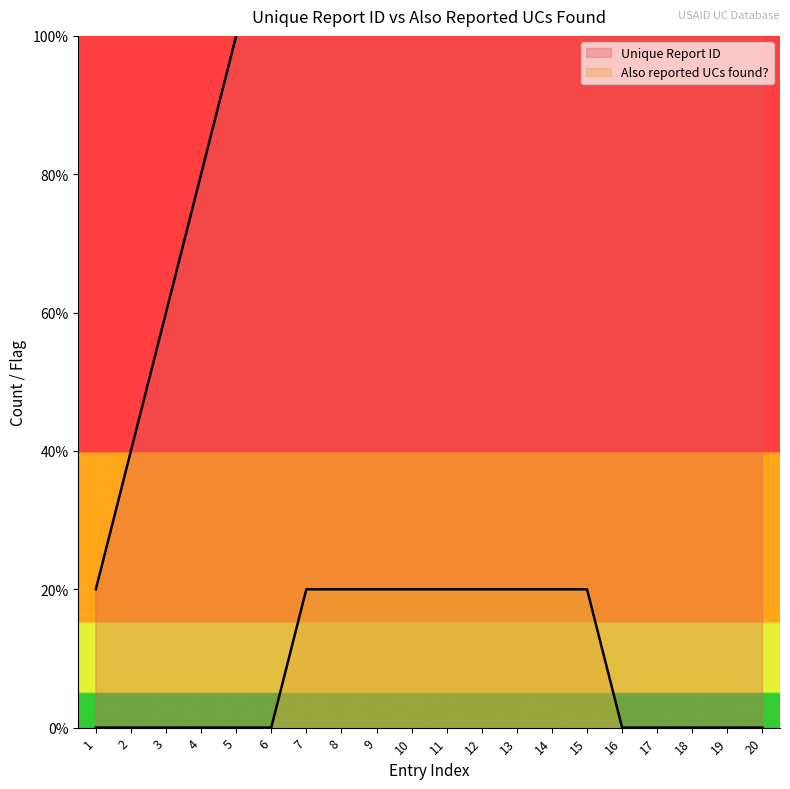

What is the value of the Unique Report ID point at the 9th from the left?

9